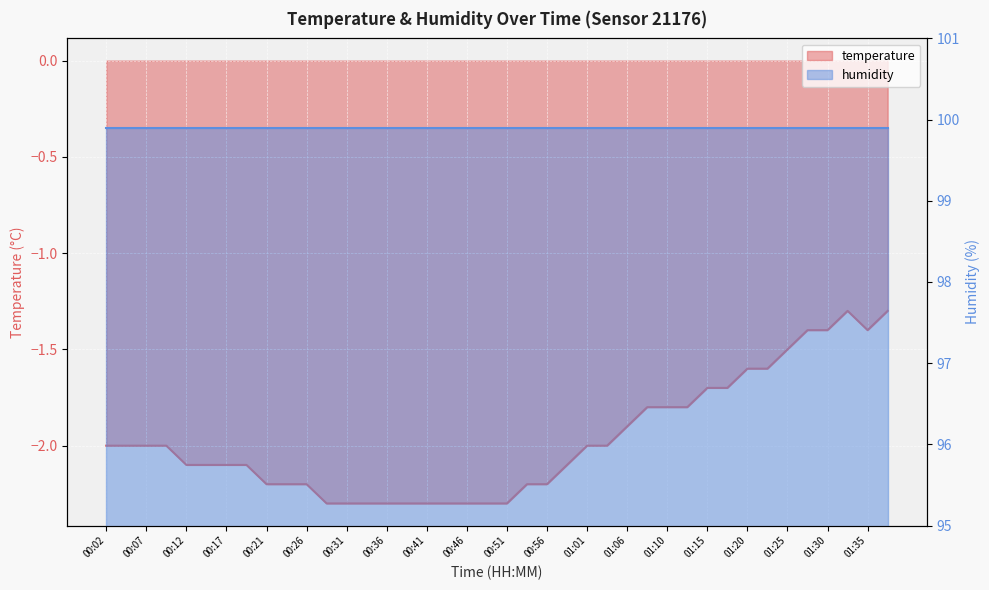

Where is the data nearest to the value -1?

01:32